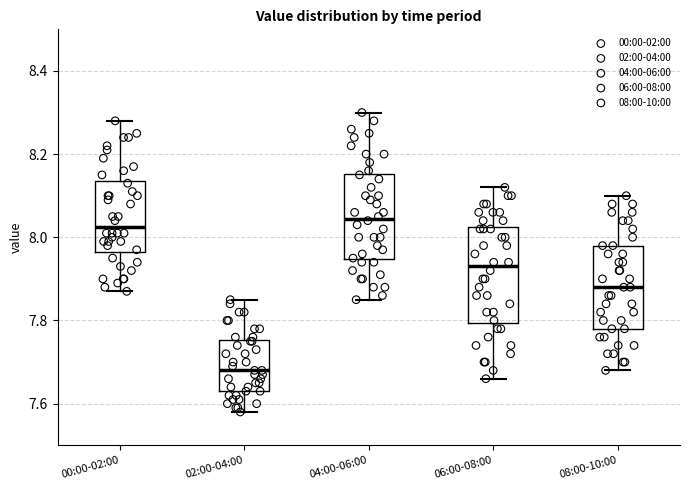

Reading left to right, transcribe this box plot: for each box, give where its median line is, the range the box spans, and where its two whiskers end, as read against the y-axis. The values are not printed on the chart, so give them approximately, as read against the axis.

00:00-02:00: median 8.02, box 7.96 to 8.14, whiskers 7.88 to 8.28
02:00-04:00: median 7.68, box 7.64 to 7.76, whiskers 7.58 to 7.86
04:00-06:00: median 8.04, box 7.94 to 8.16, whiskers 7.86 to 8.30
06:00-08:00: median 7.94, box 7.80 to 8.02, whiskers 7.66 to 8.12
08:00-10:00: median 7.88, box 7.78 to 7.98, whiskers 7.68 to 8.10